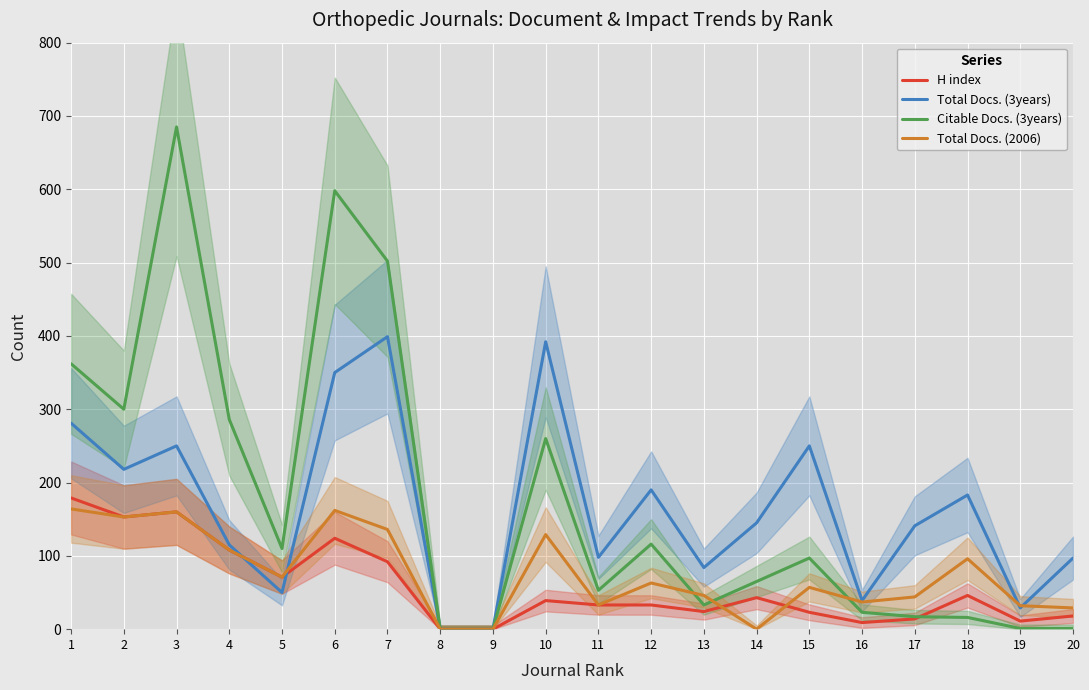

What is the sum of the Total Docs. (3years) values at 17 and 14?

286